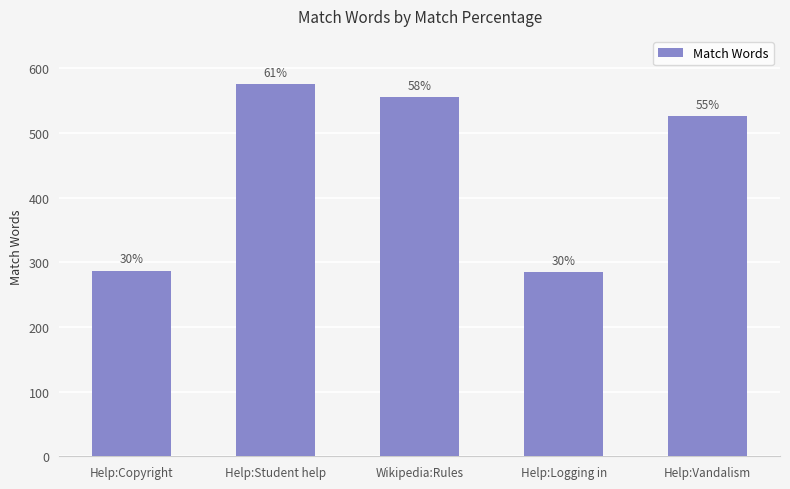

Are the bars horizontal?

No